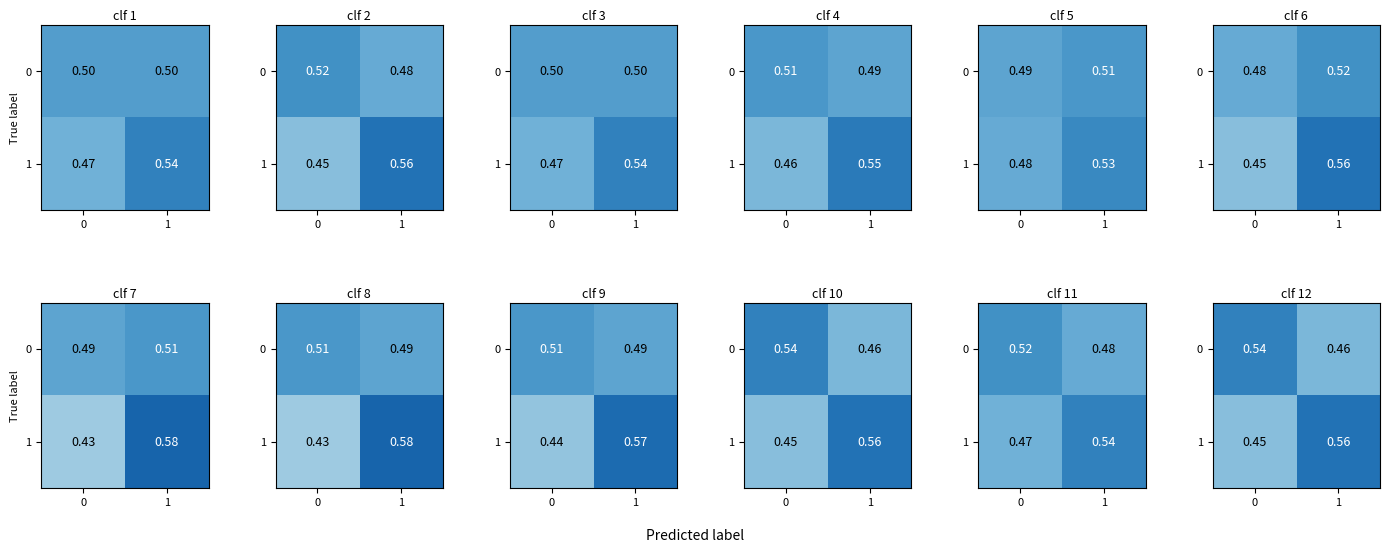

What is the greatest value displayed?

0.6